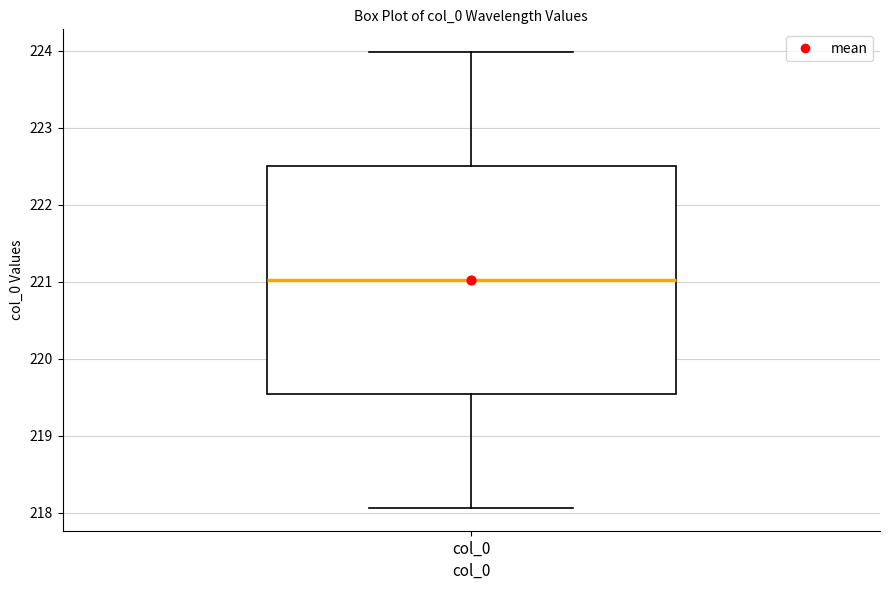

Where does the median line of the box for col_0 sit on the y-axis? The values are not printed on the chart, so give them approximately, as read against the axis.

221.0